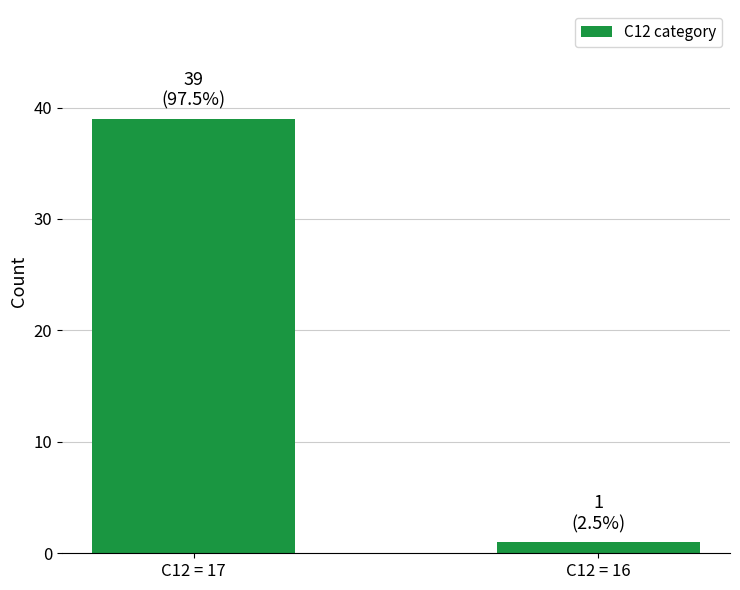

Is it true that the value at C12 = 17 is 39?

True